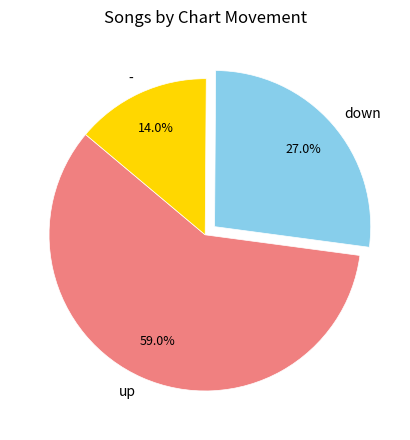

Combined, what portion of the pie is - and down?

41.0%